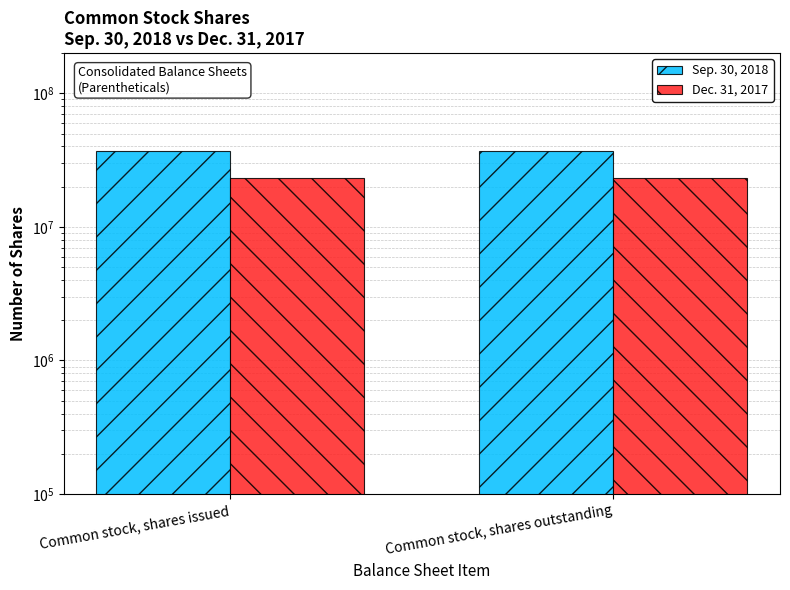

Reading right to left, extract all data points from this chart.

Sep. 30, 2018: Common stock, shares outstanding=37299276	Common stock, shares issued=37299276
Dec. 31, 2017: Common stock, shares outstanding=23156563	Common stock, shares issued=23156563